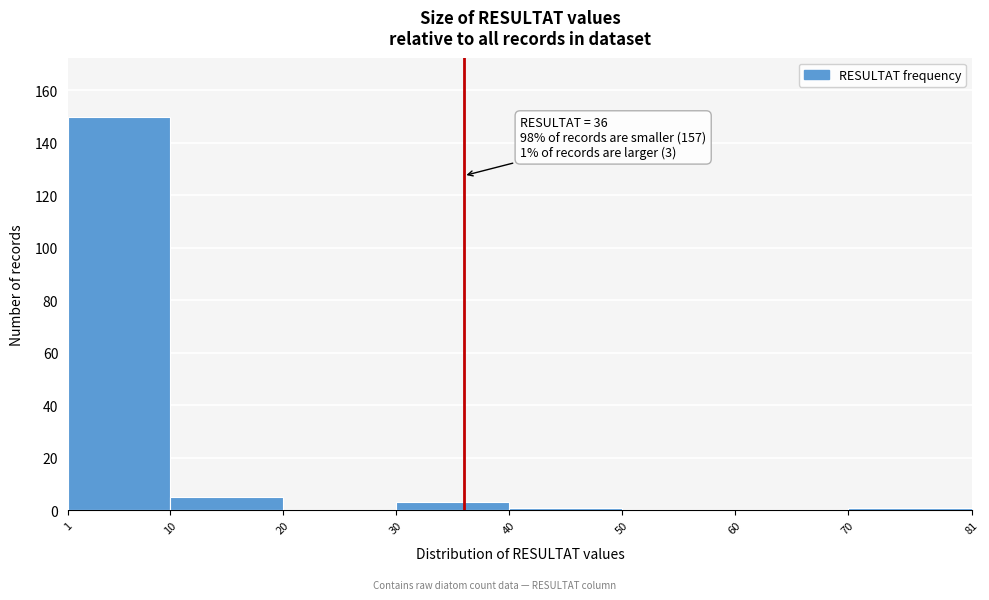

Over which range of the x-axis is the bar tallest?

1 to 10